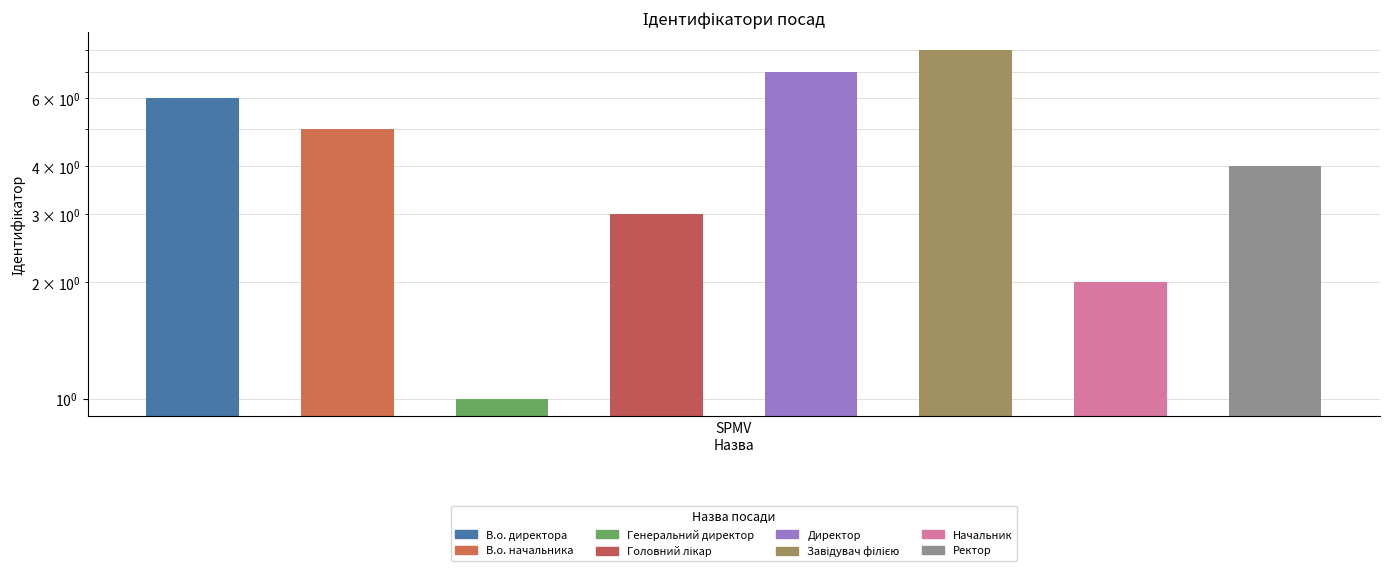

Rank the categories by value from lowest to highest.

2, 6, 3, 7, 1, 0, 4, 5